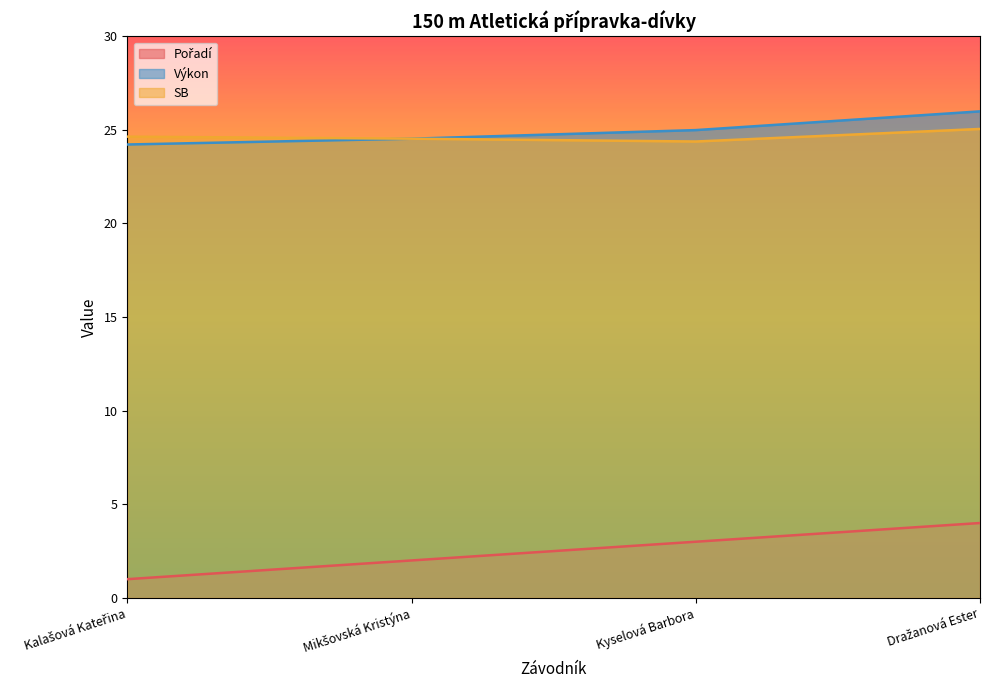

What is the difference between the Výkon values at Kalašová Kateřina and Kyselová Barbora?

0.8